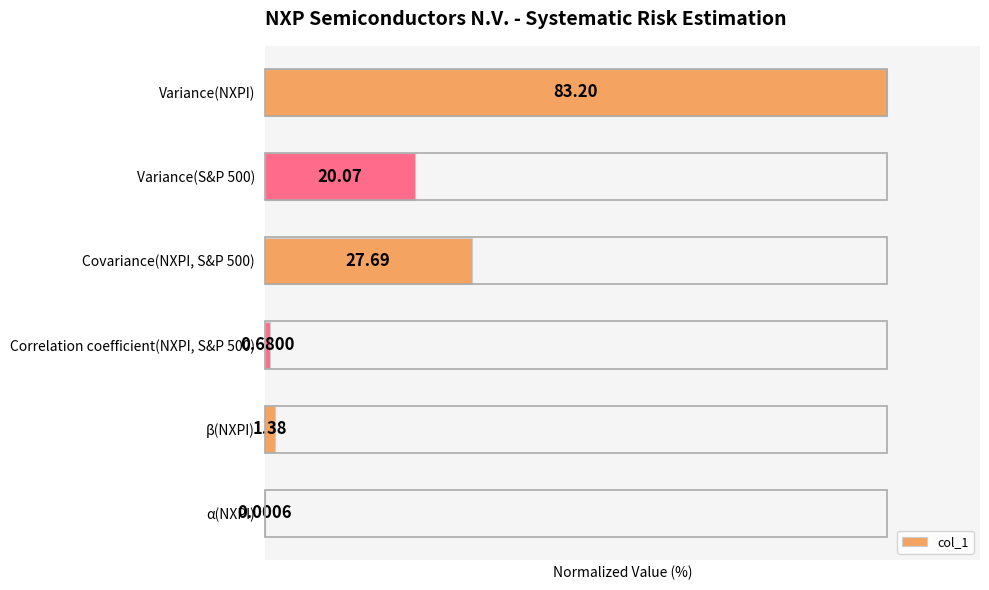

Are the bars horizontal?

Yes